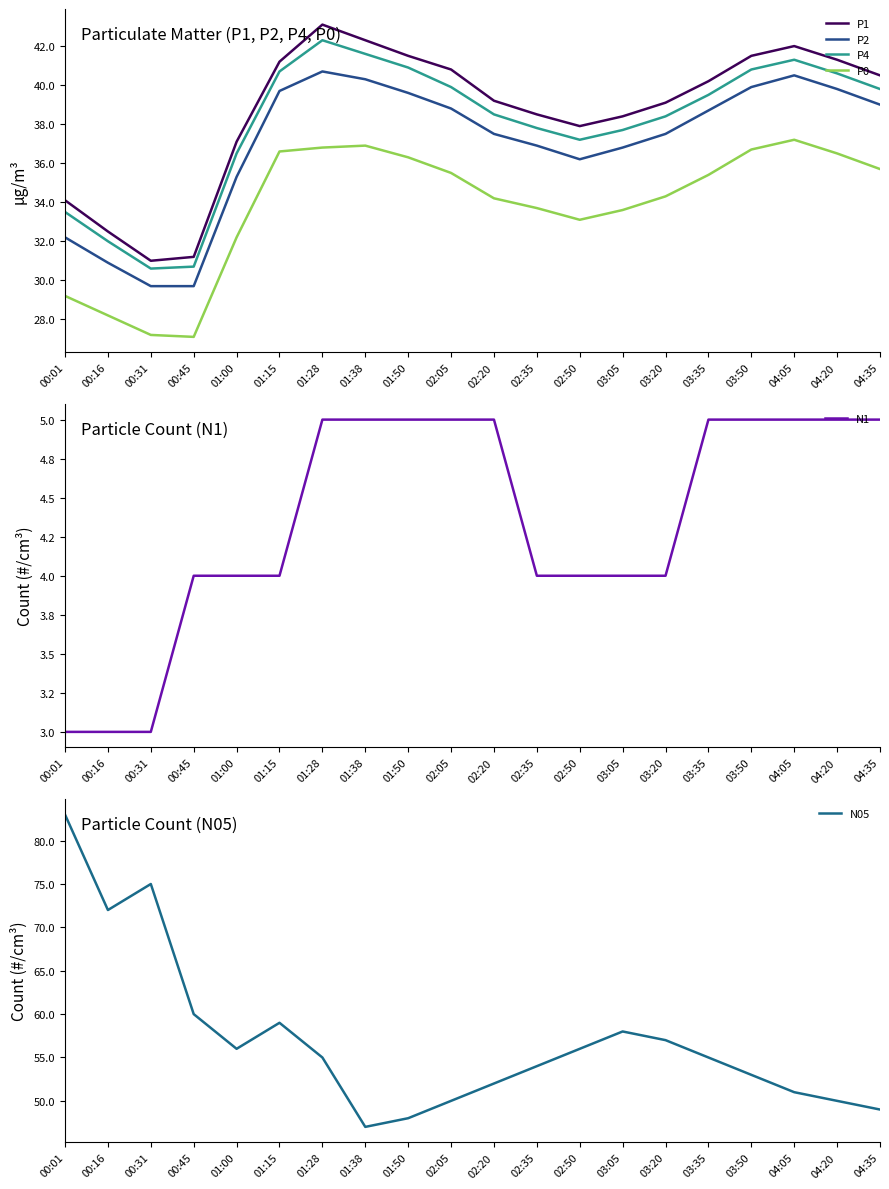

What position from the left is 02:20?

11